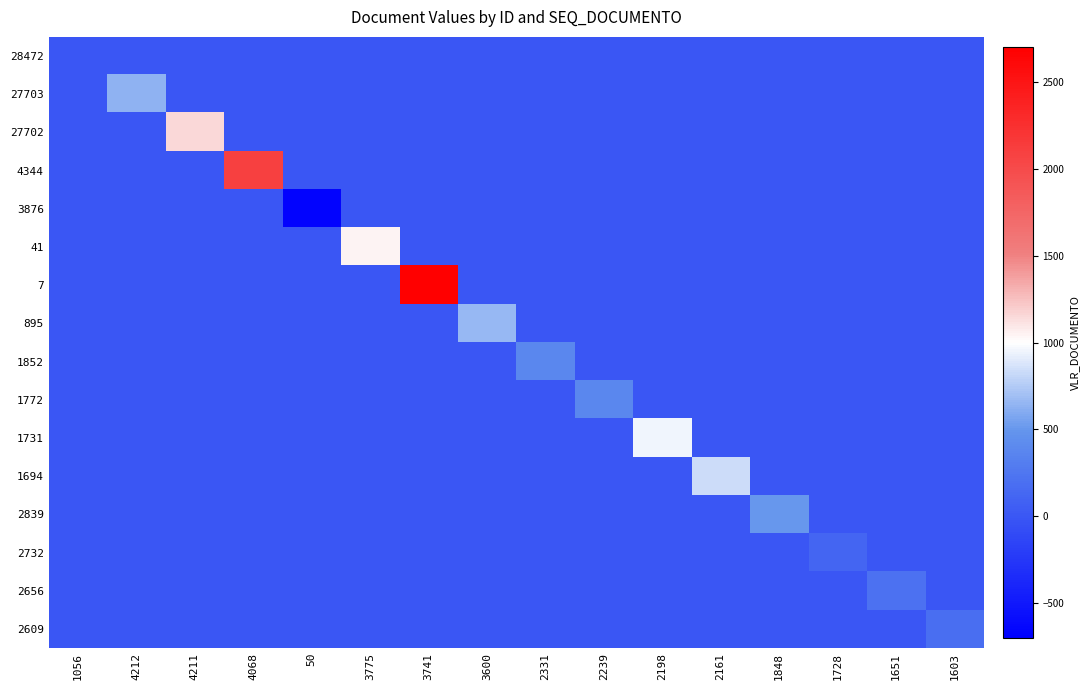

What is the minimum value shown in the chart?

-673.1